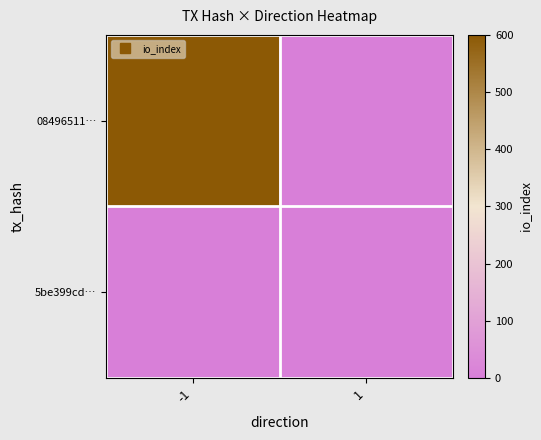

At how many categories does at least one series exceed 592?

1